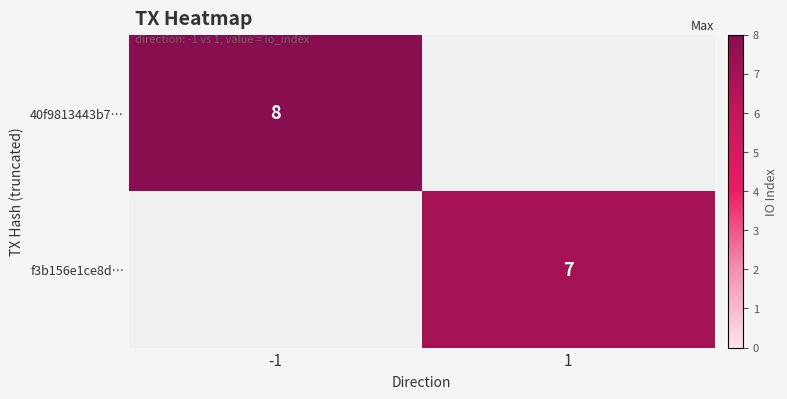

Is it true that f3b156e1ce8d… equals 3 at 1?

False